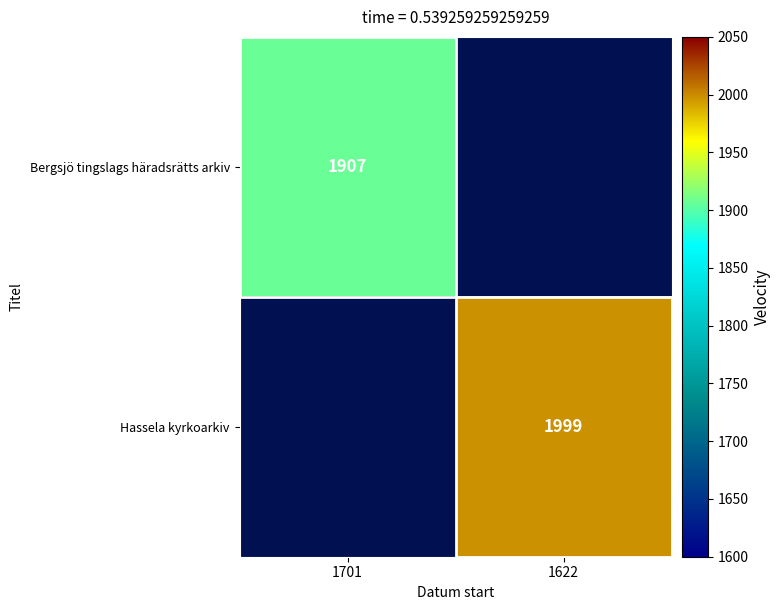

The Hassela kyrkoarkiv series shows 1999 at 1622. True or false?

True